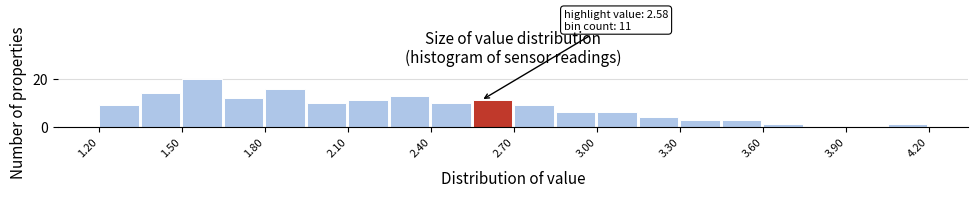

Around what value on the x-axis is the tallest bar? Give the approximate position of its centre, as read against the axis.

1.55